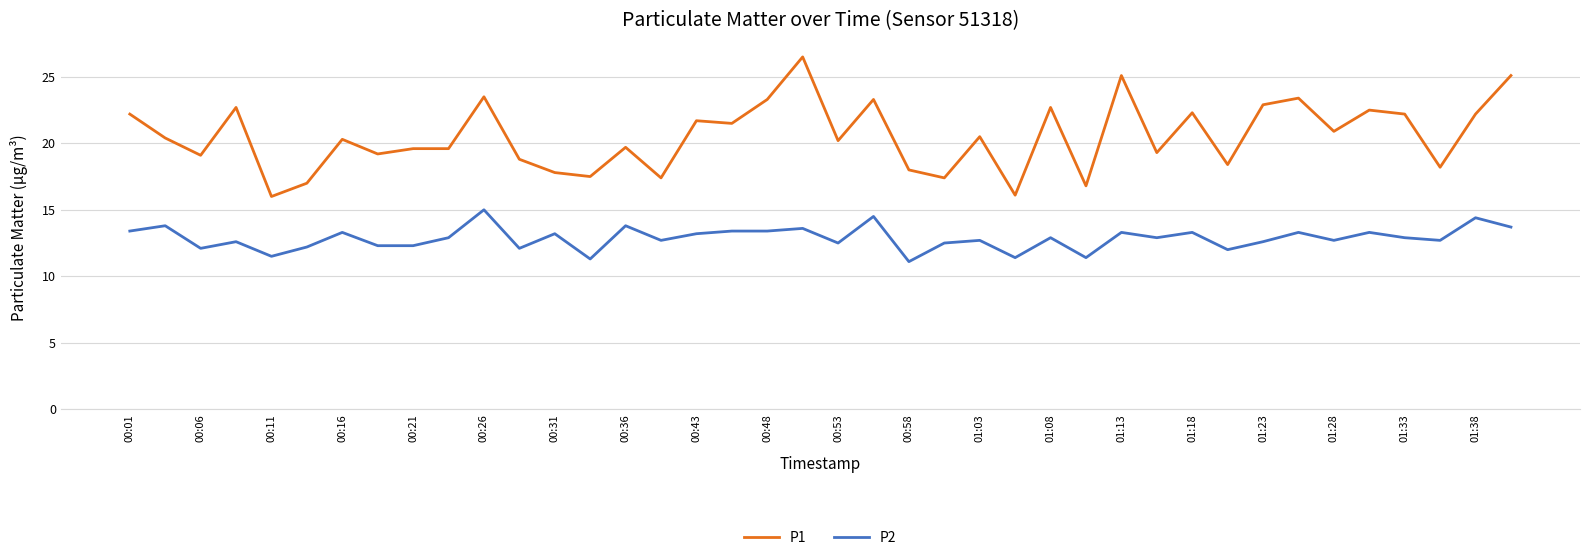

Which series has the widest spread of values?

P1